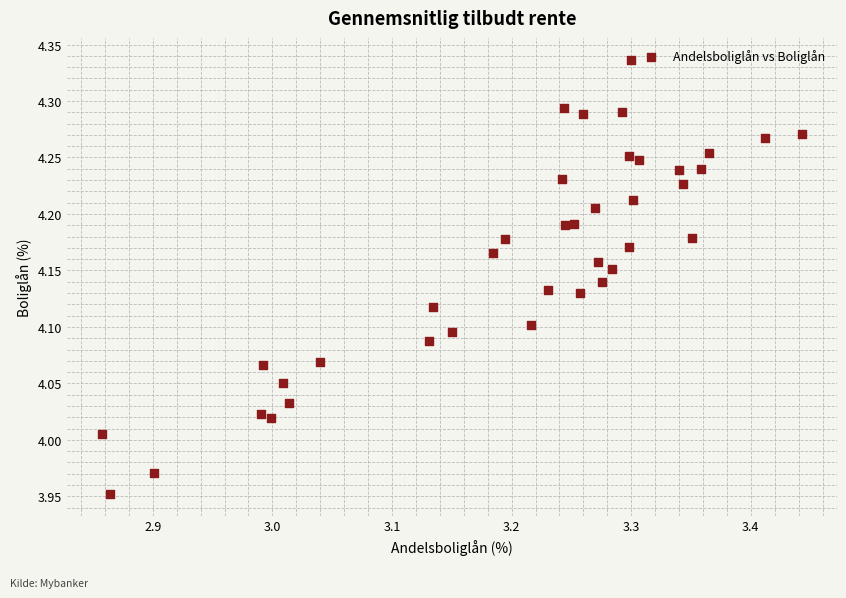

What is the range of Y values (max minus min)?

0.4